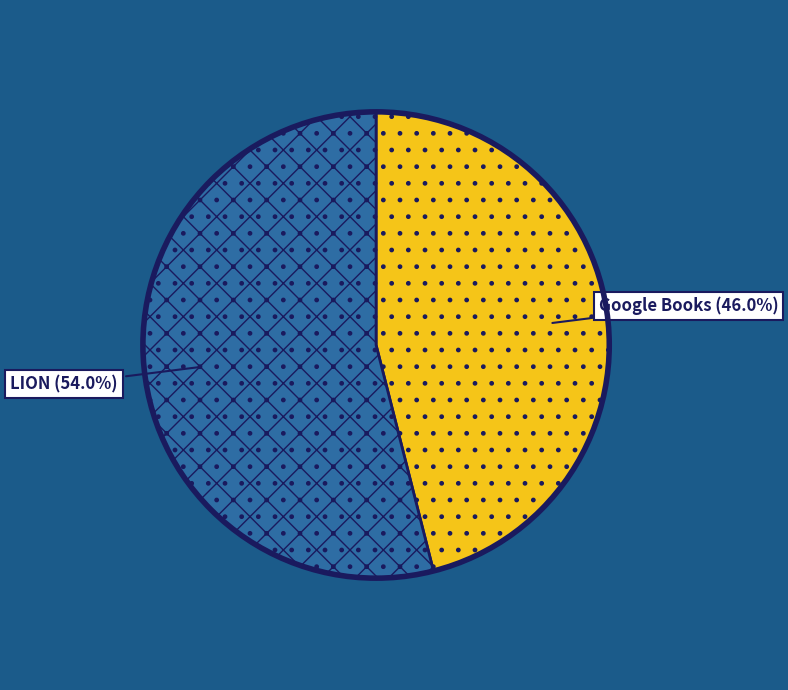

Count the number of slices in the pie.

2